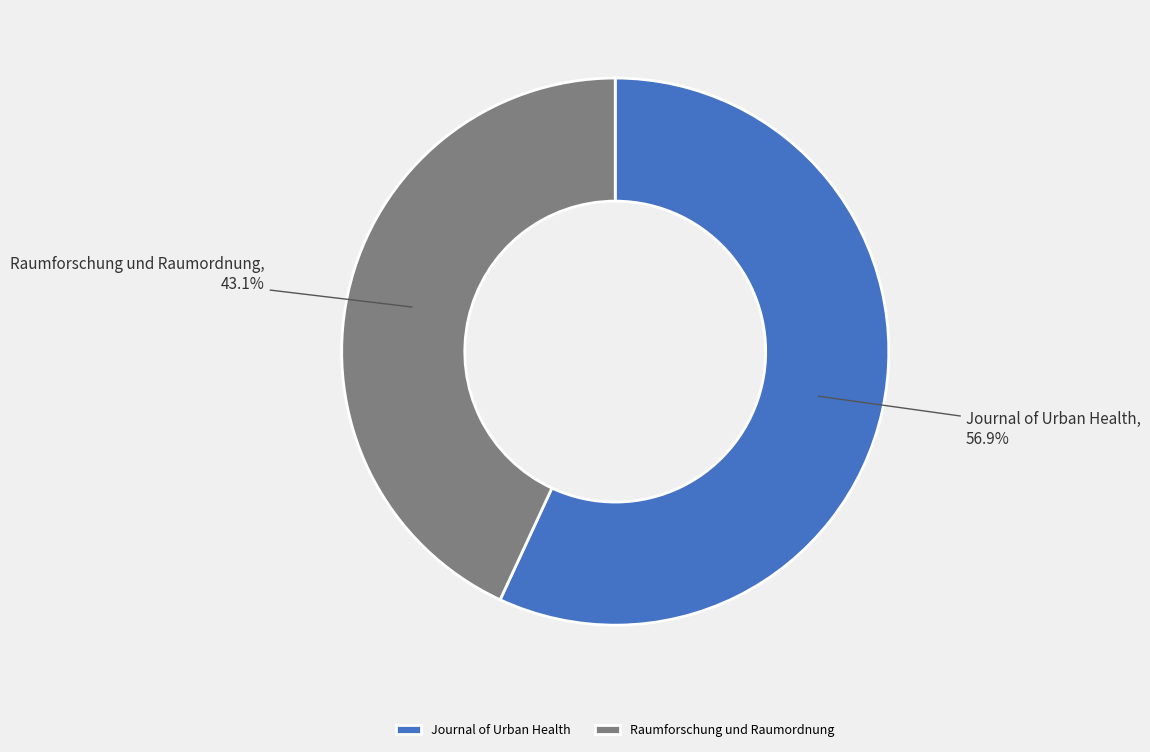

What percentage is the Journal of Urban Health slice, to the nearest percent?

57%